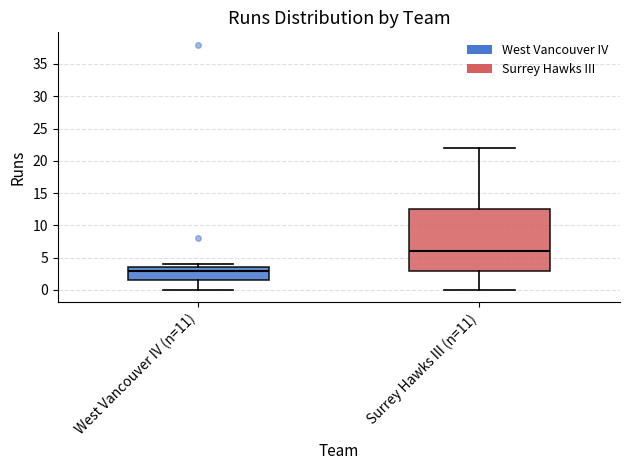

Reading left to right, read every box against the y-axis: the position of its median line, the range the box covers, and the ends of its whiskers. The values are not printed on the chart, so give them approximately, as read against the axis.

West Vancouver IV (n=11): median 3.0, box 1.5 to 3.5, whiskers 0.0 to 4.0
Surrey Hawks III (n=11): median 6.0, box 3.0 to 12.5, whiskers 0.0 to 22.0